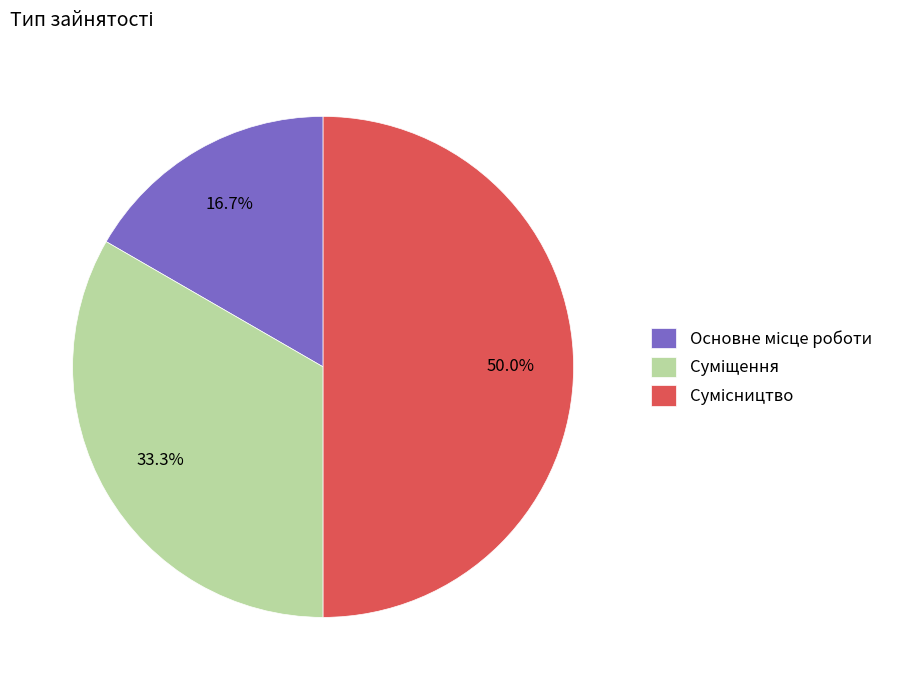

Count the number of slices in the pie.

3